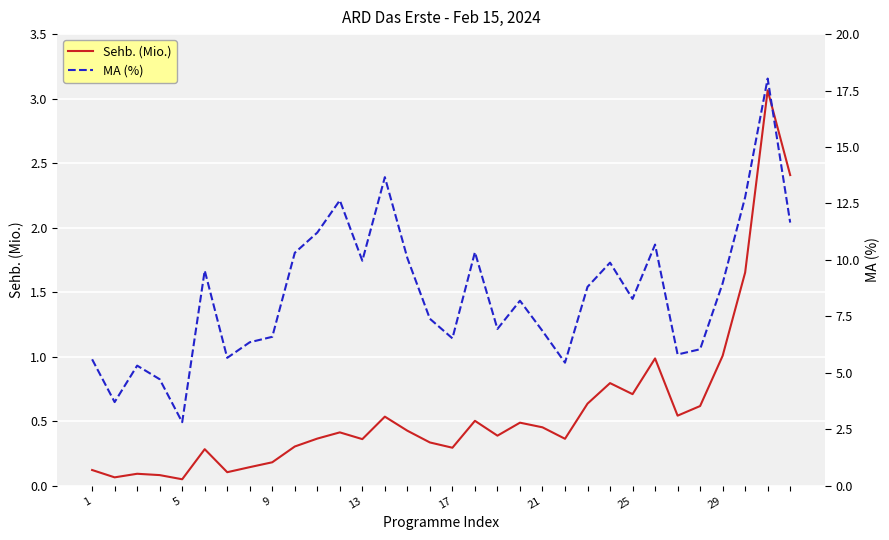

Count the number of data series in this chart.

2